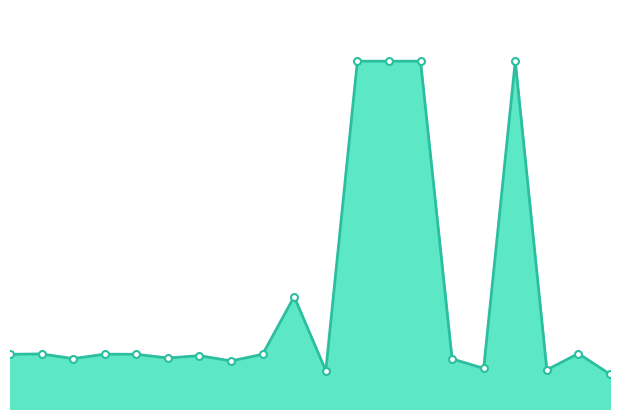

Does the chart have visible grid lines?

No